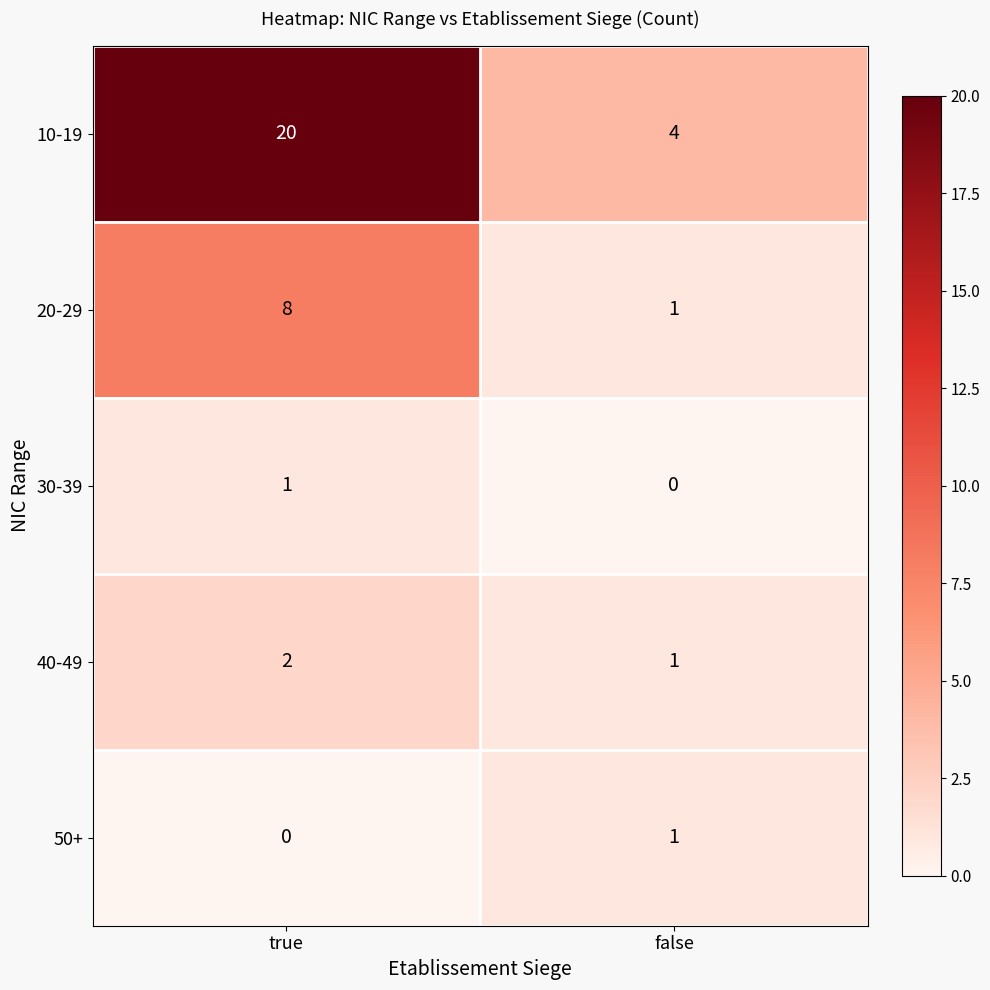

At true, list the series in order from smallest to largest.

50+, 30-39, 40-49, 20-29, 10-19